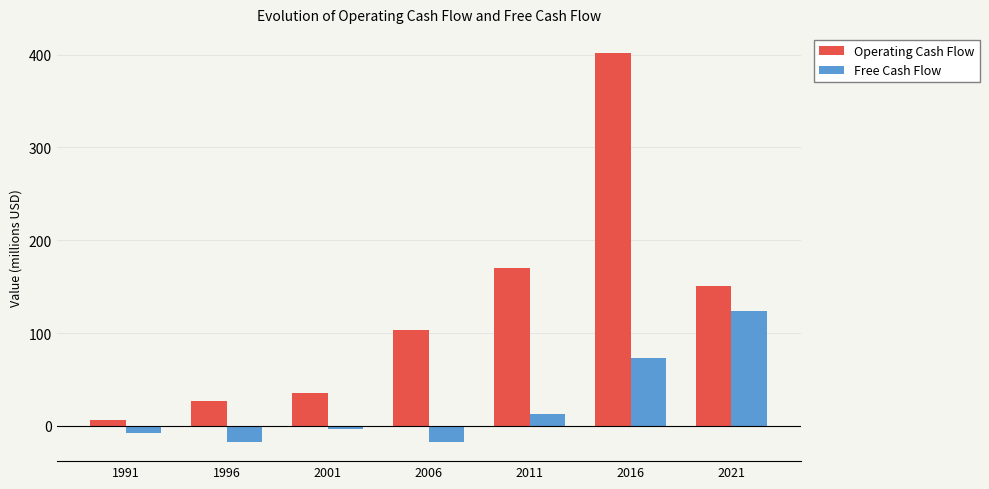

Is the value of Free Cash Flow at 2016 greater than the value of Operating Cash Flow at 2006?

No